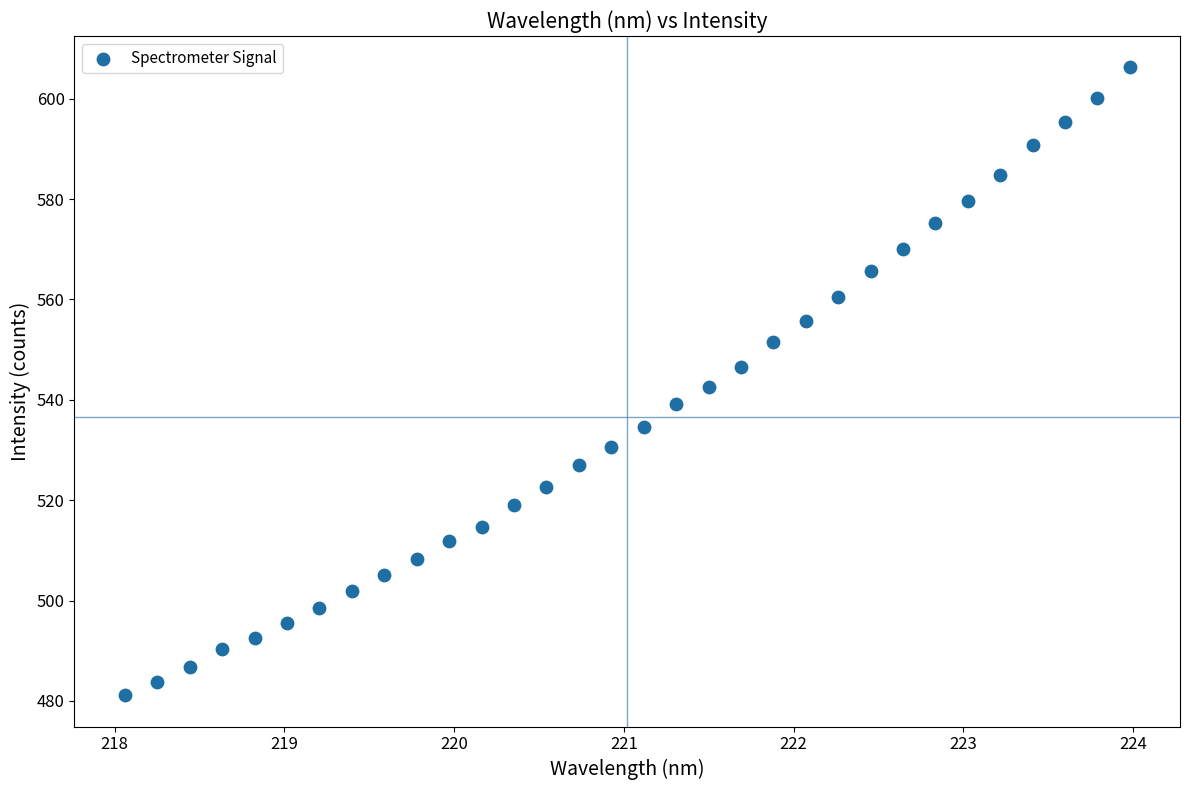

What is the range of Y values (max minus min)?

125.1